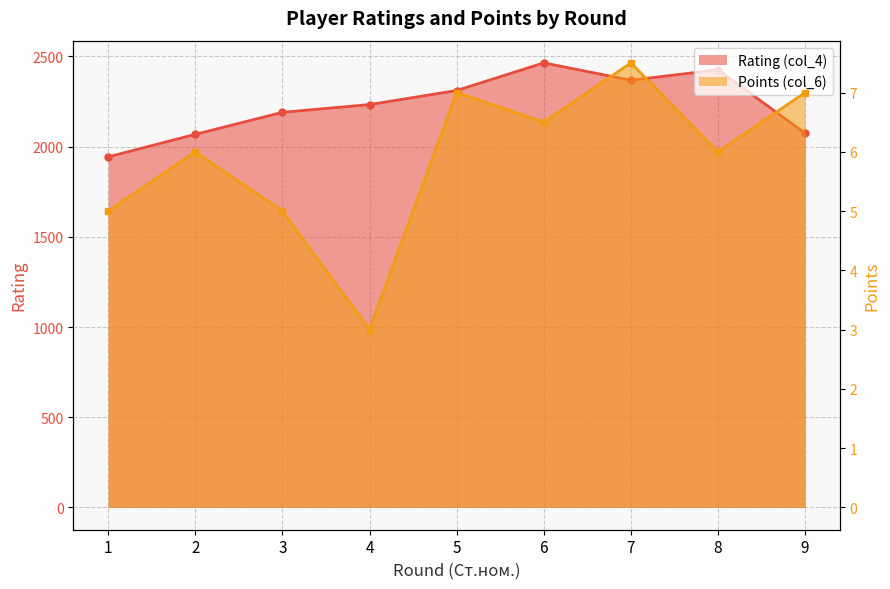

Which series has the widest spread of values?

Rating (col_4)